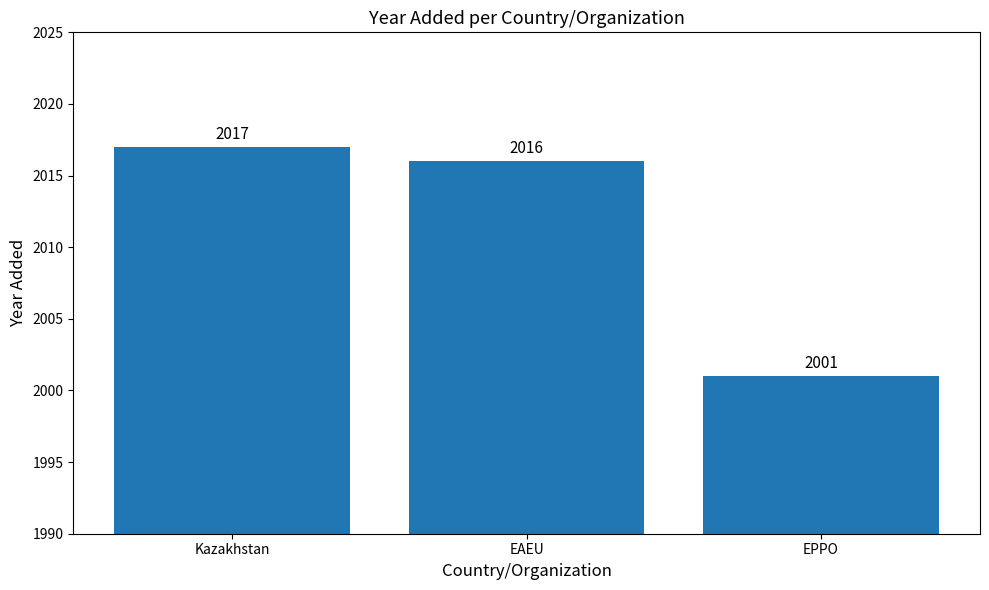

List the labels in order of value, largest first.

Kazakhstan, EAEU, EPPO